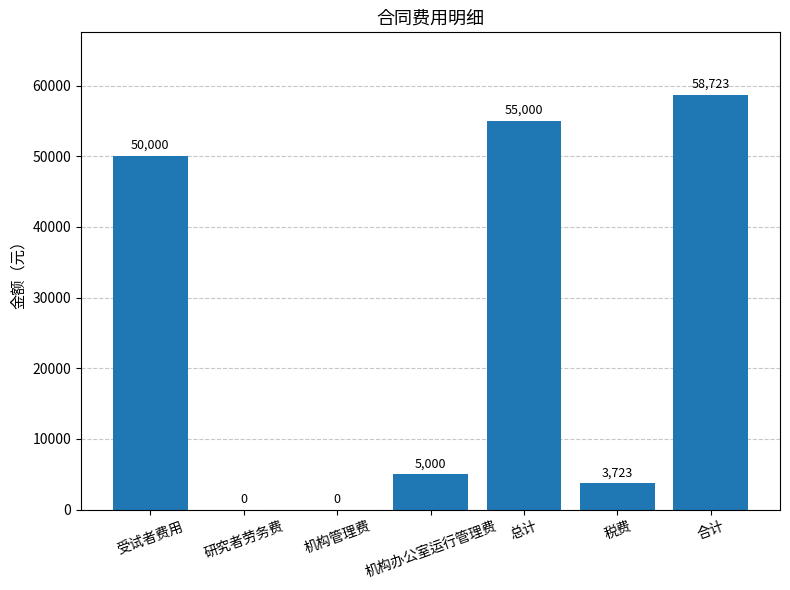

What is the change in value from 机构管理费 to 总计?

+55000.0